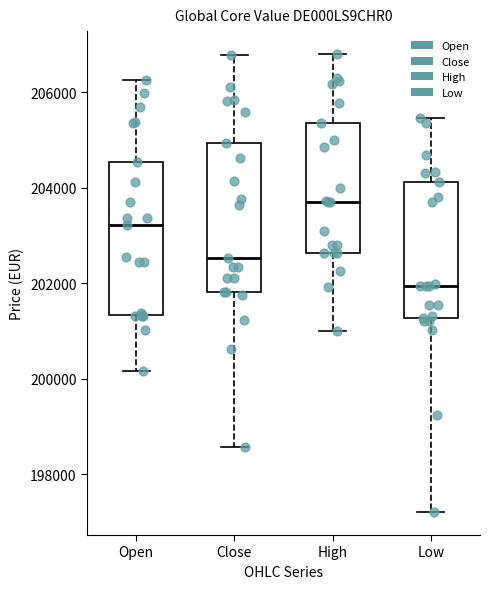

Reading left to right, read every box against the y-axis: the position of its median line, the range the box covers, and the ends of its whiskers. The values are not printed on the chart, so give them approximately, as read against the axis.

Open: median 203200, box 201400 to 204600, whiskers 200200 to 206200
Close: median 202600, box 201800 to 205000, whiskers 198600 to 206800
High: median 203800, box 202600 to 205400, whiskers 201000 to 206800
Low: median 202000, box 201200 to 204200, whiskers 197200 to 205400